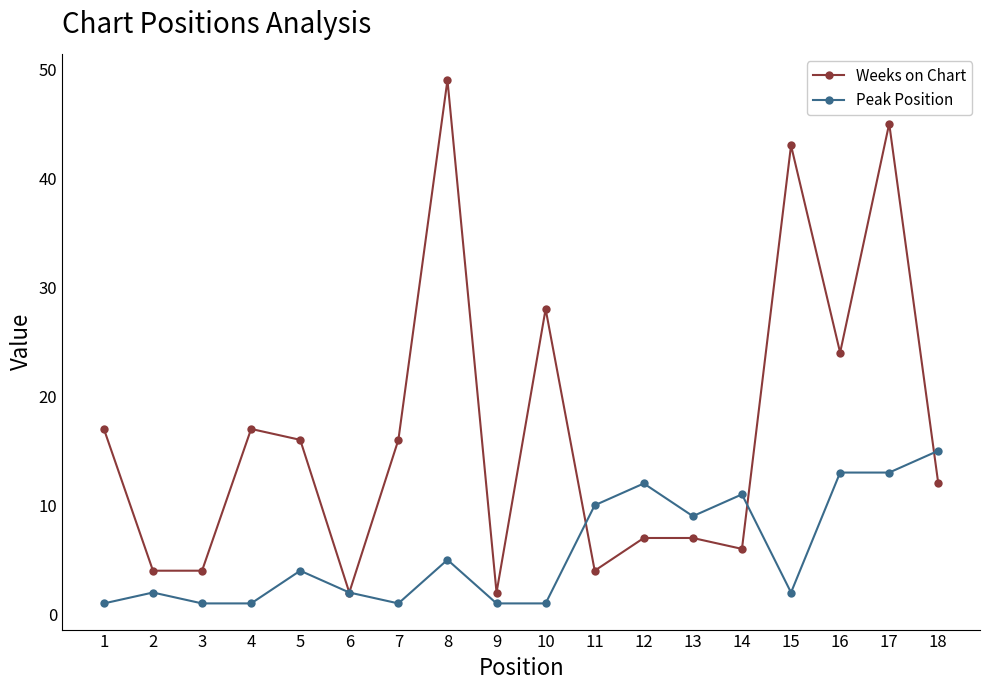

At which category does Weeks on Chart reach its first local peak?

4